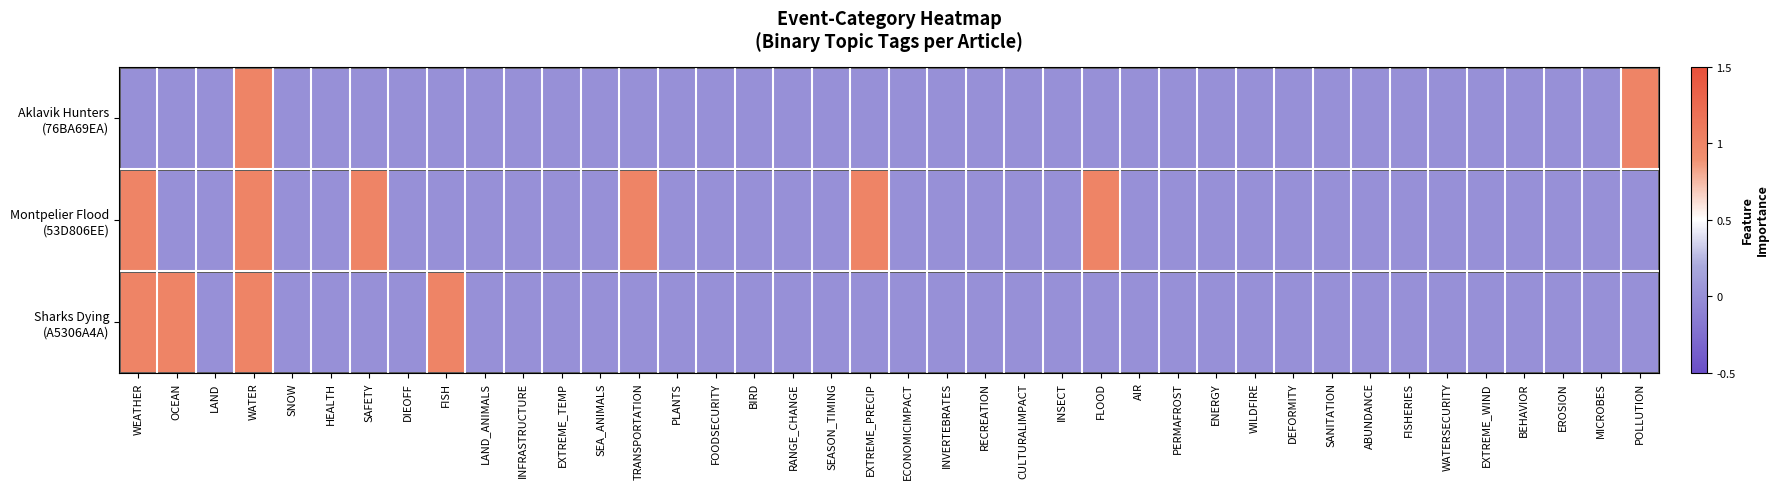

Rank the series by their average value, from highest to lowest.

Montpelier Flood (53D806EE), Sharks Dying (A5306A4A), Aklavik Hunters (76BA69EA)